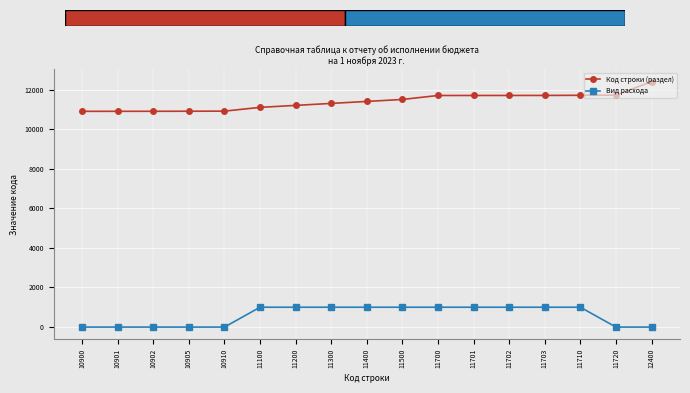

How many data points in Вид расхода are less than 1003?

7